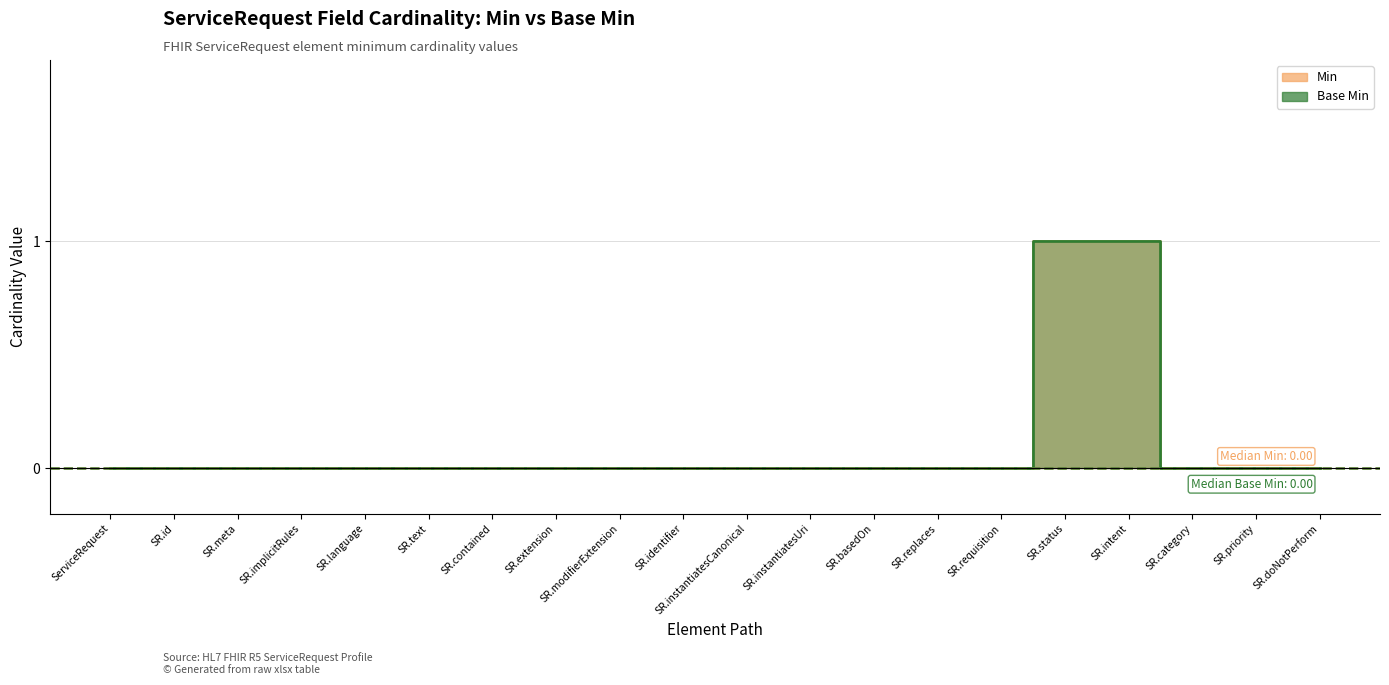

Which series has the largest total across all categories?

Min